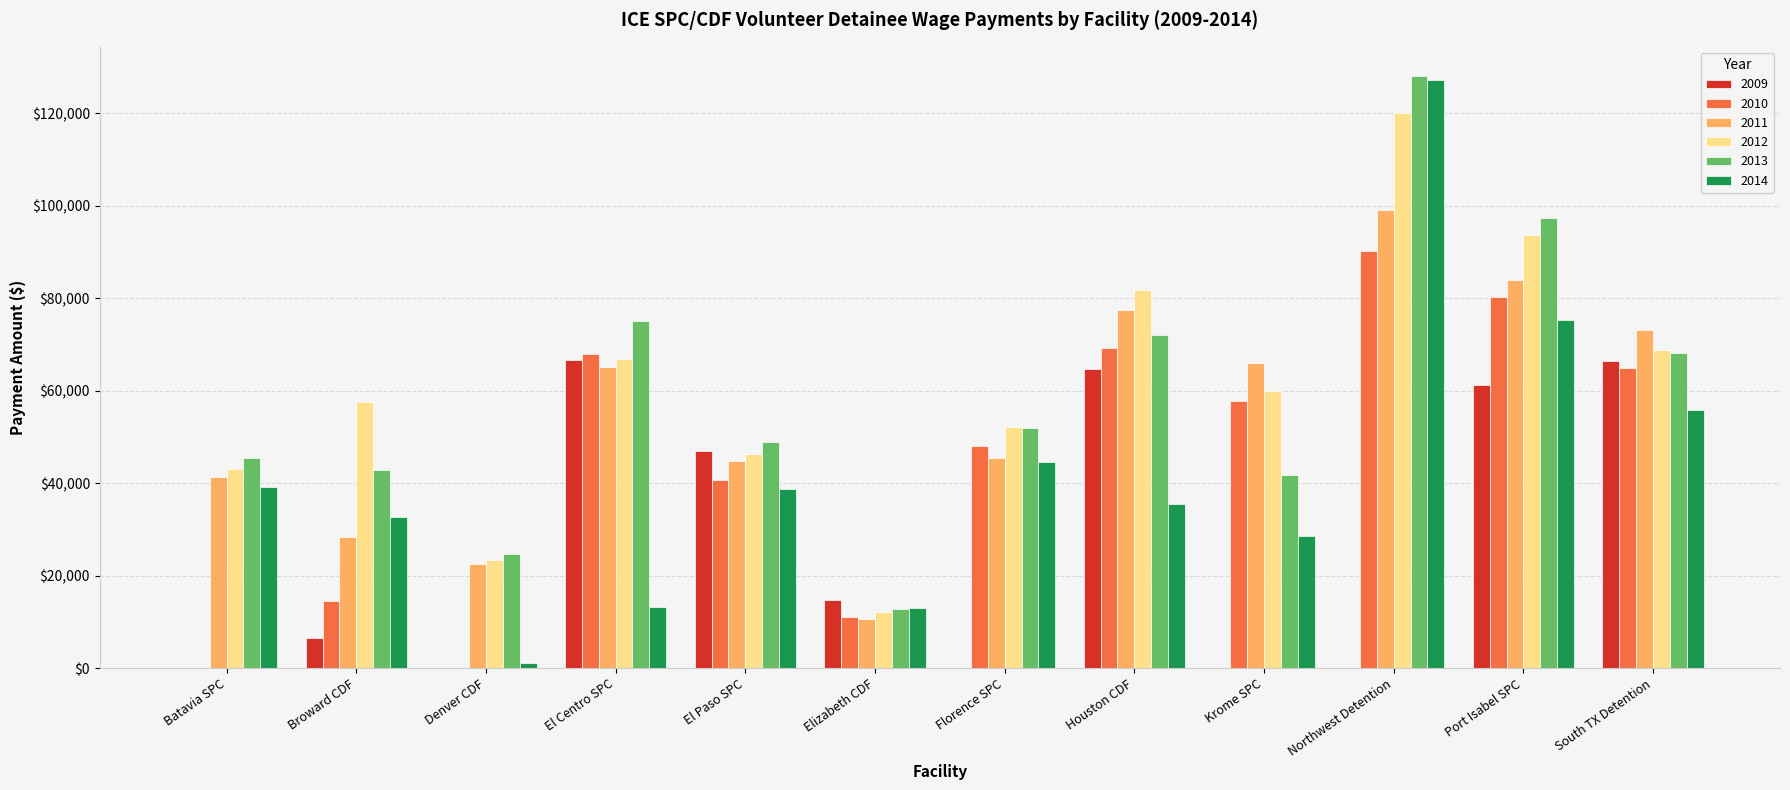

What is the greatest value displayed?

127924